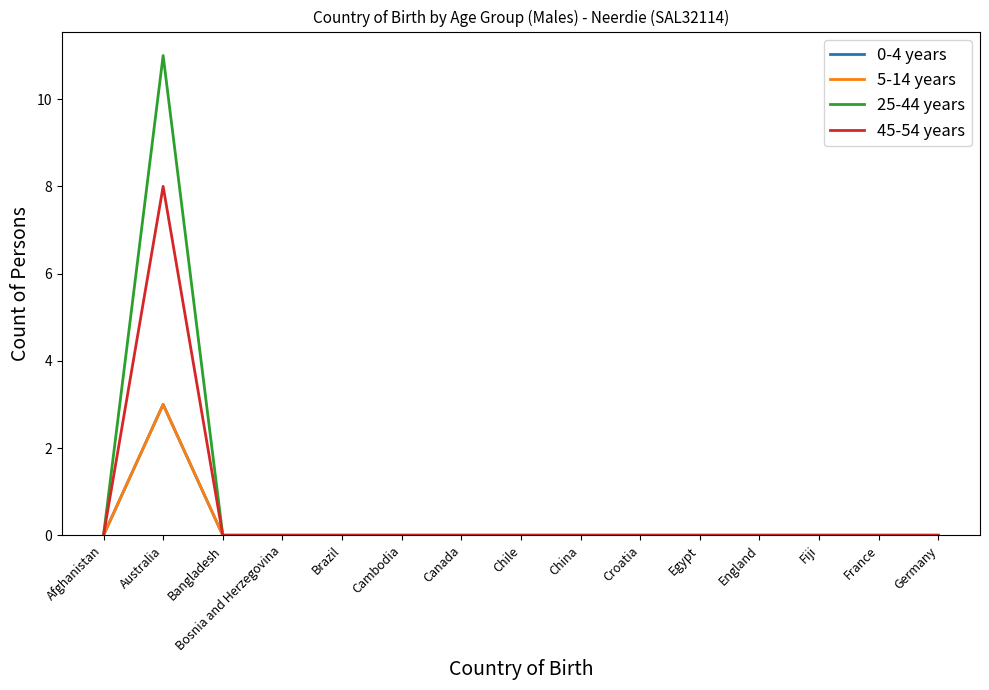

Does the chart display data point markers on the line(s)?

No